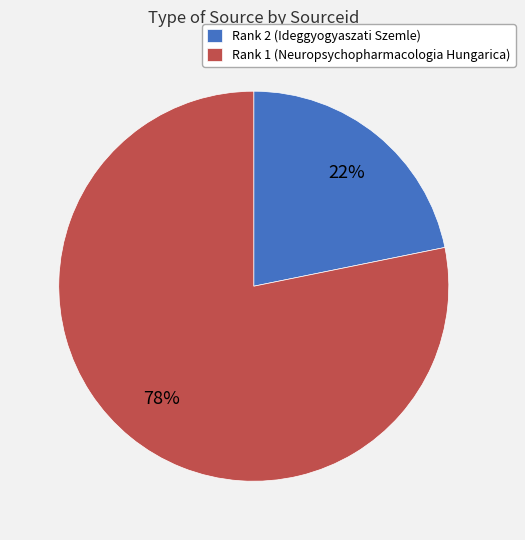

What is the largest slice in the pie chart?

Rank 1 (Neuropsychopharmacologia Hungarica)